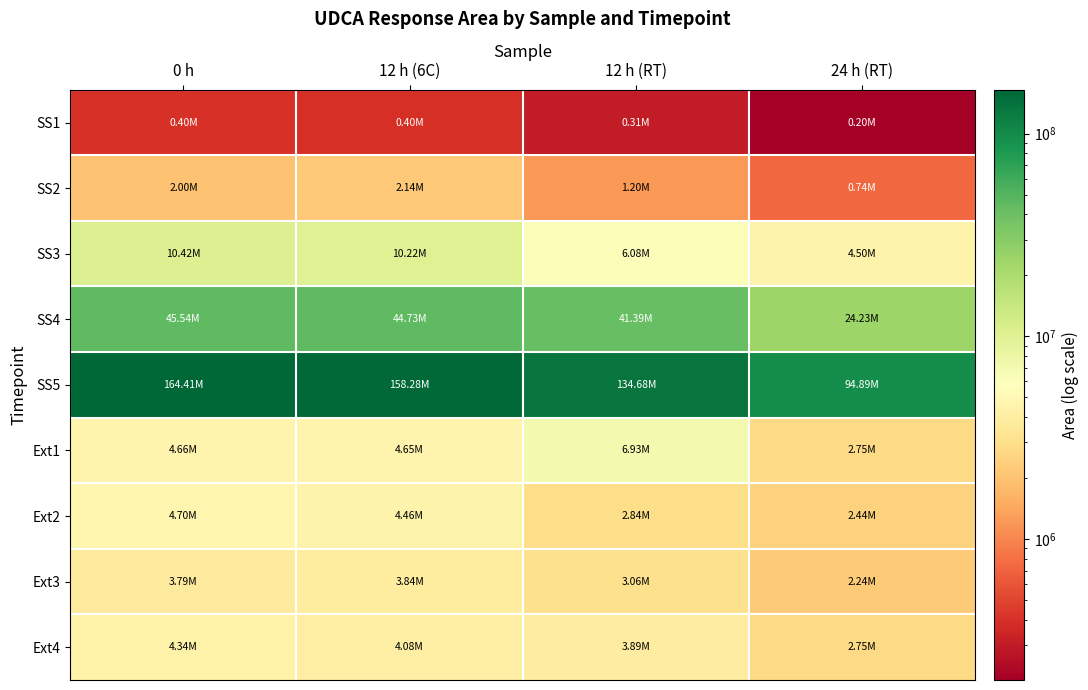

What is the total value across all series at 0 h?

240258399